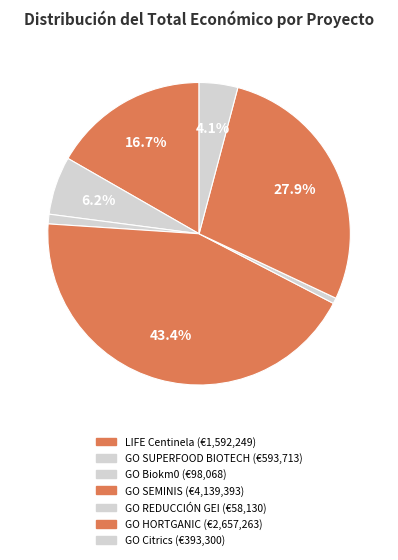

What is the smallest slice in the pie chart?

GO REDUCCIÓN GEI